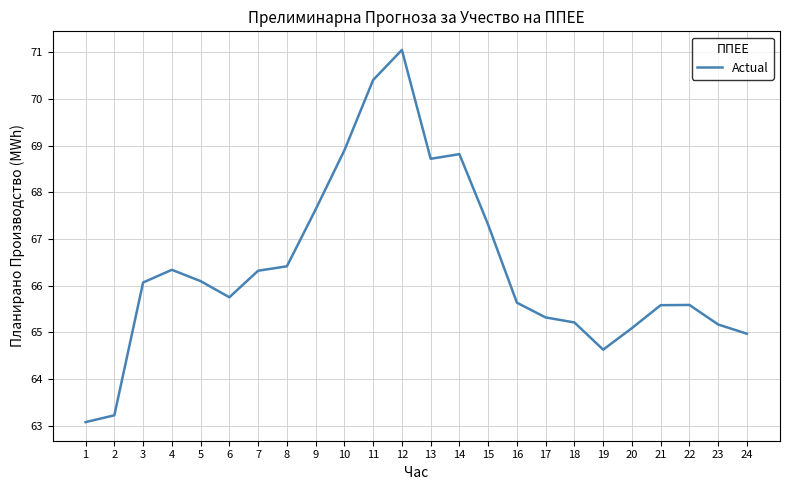

What is the smallest value displayed?

63.1